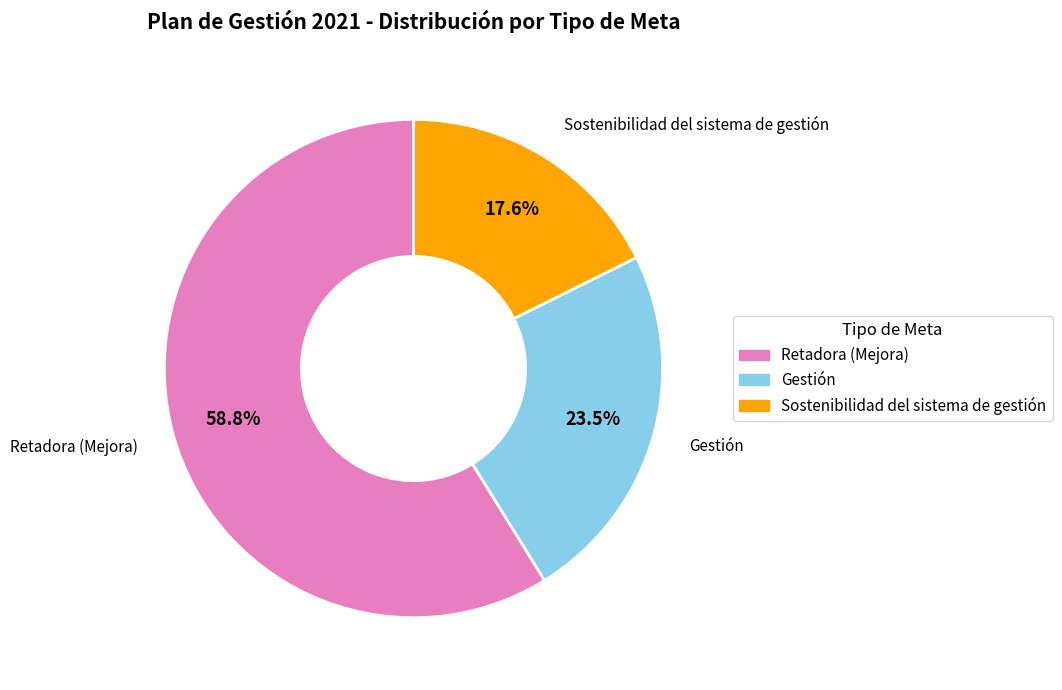

Which category has the smallest portion of the pie?

Sostenibilidad del sistema de gestión